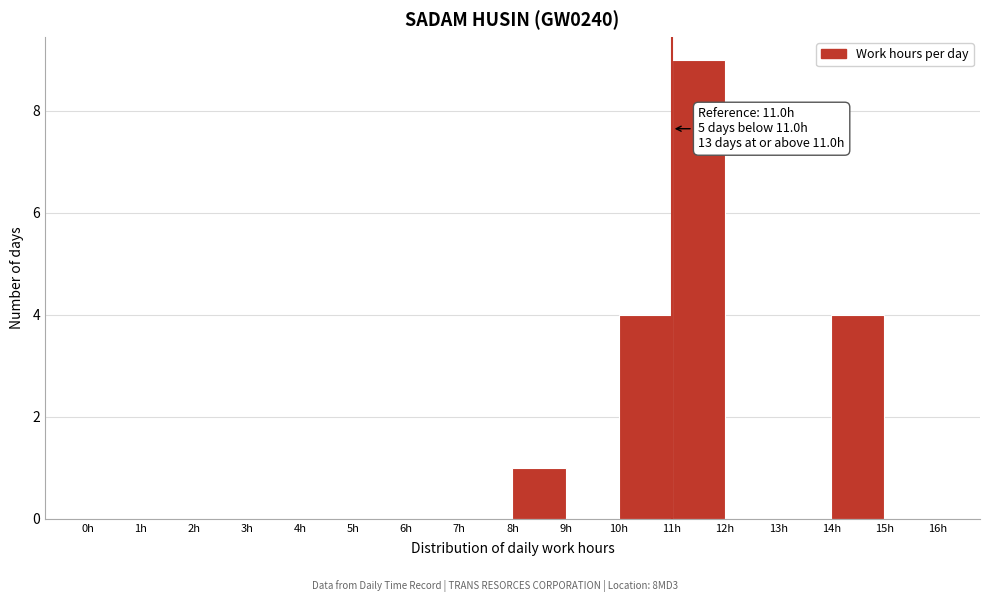

Over which range of the x-axis is the bar tallest?

11 to 12